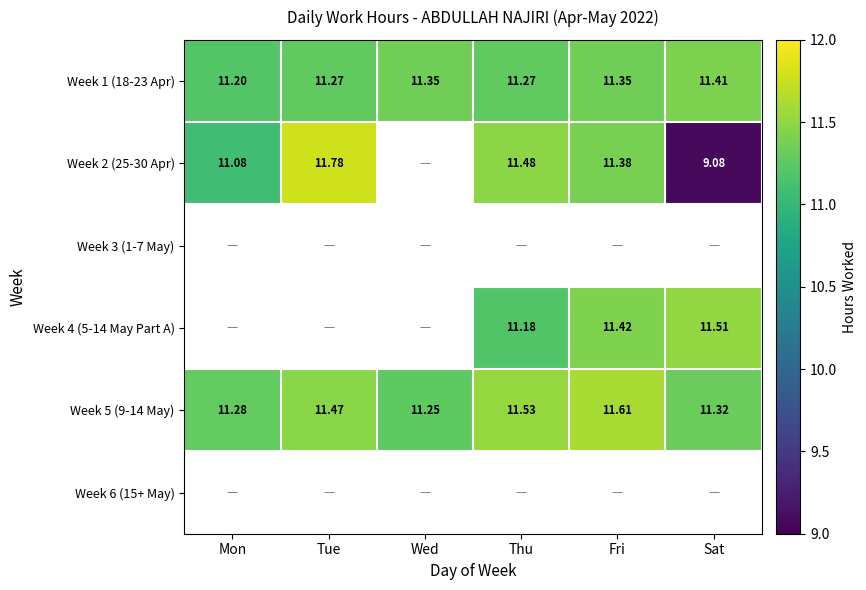

Which series has the largest total across all categories?

Week 5 (9-14 May)